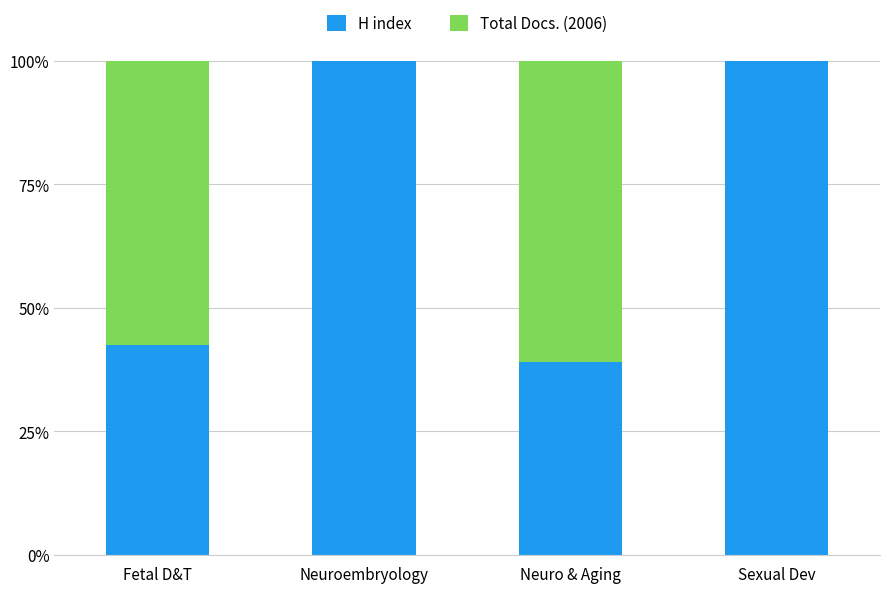

True or false: H index has a value of 175.3 at Sexual Dev.

False